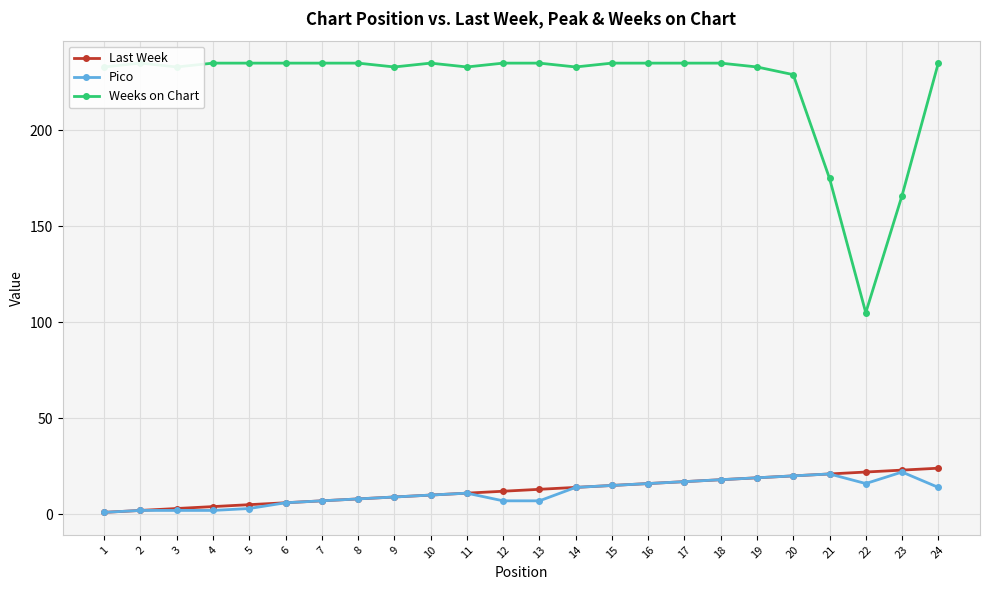

True or false: Pico has more than 2 interior local peaks.

True